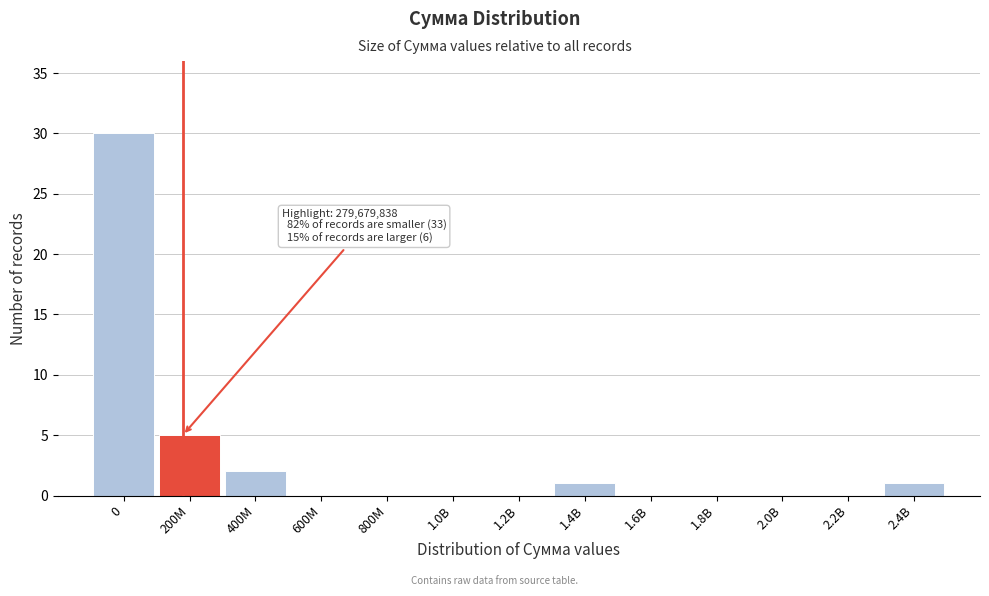

Reading left to right, transcribe all the data shown in this chart.

0=30	200M=5	400M=2	600M=0	800M=0	1.0B=0	1.2B=0	1.4B=1	1.6B=0	1.8B=0	2.0B=0	2.2B=0	2.4B=1